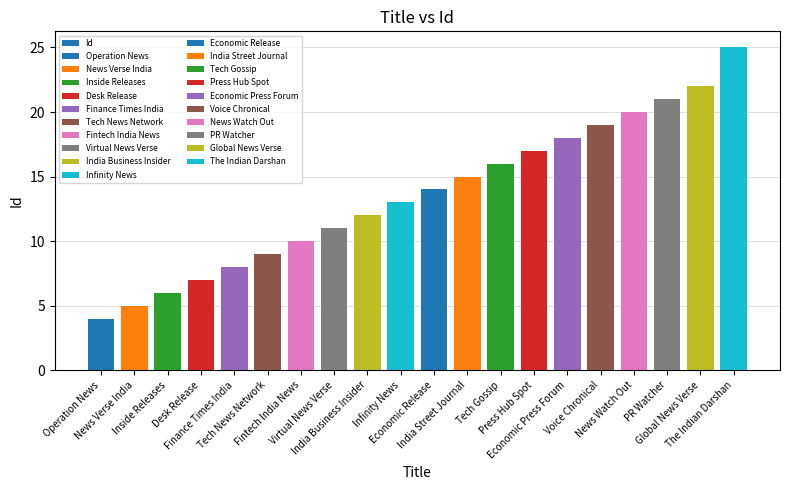

List the labels in order of value, largest first.

The Indian Darshan, Global News Verse, PR Watcher, News Watch Out, Voice Chronical, Economic Press Forum, Press Hub Spot, Tech Gossip, India Street Journal, Economic Release, Infinity News, India Business Insider, Virtual News Verse, Fintech India News, Tech News Network, Finance Times India, Desk Release, Inside Releases, News Verse India, Operation News